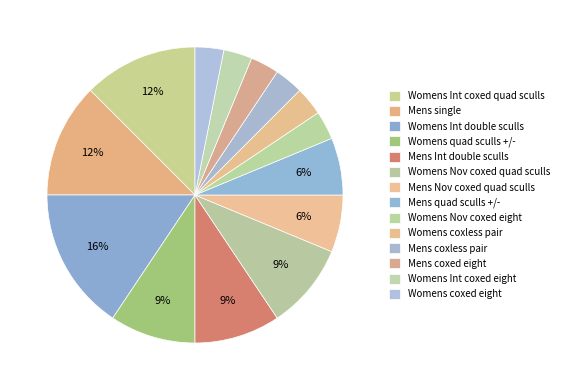

To the nearest percent, what is the average slice percentage?

7%